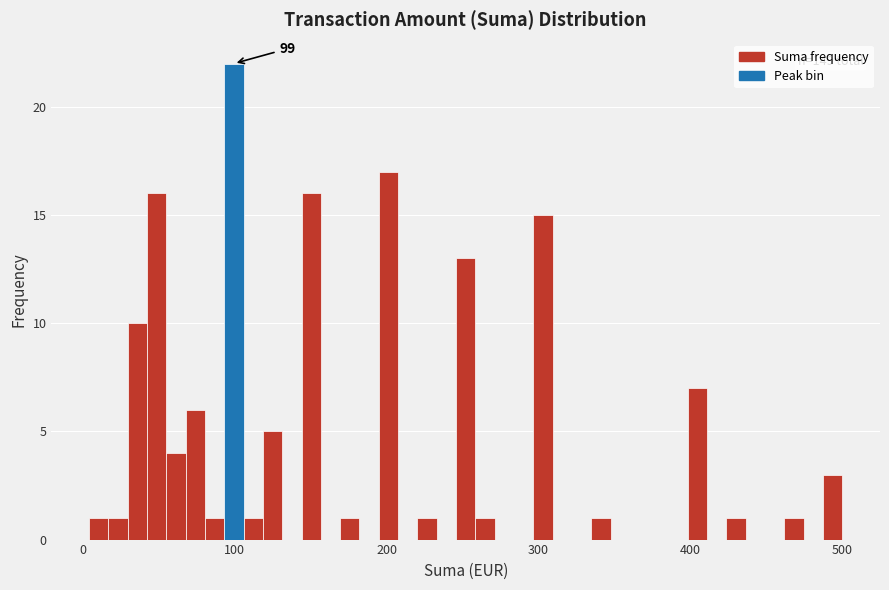

Read against the x-axis, roughly where is the centre of the tallest bar?

100